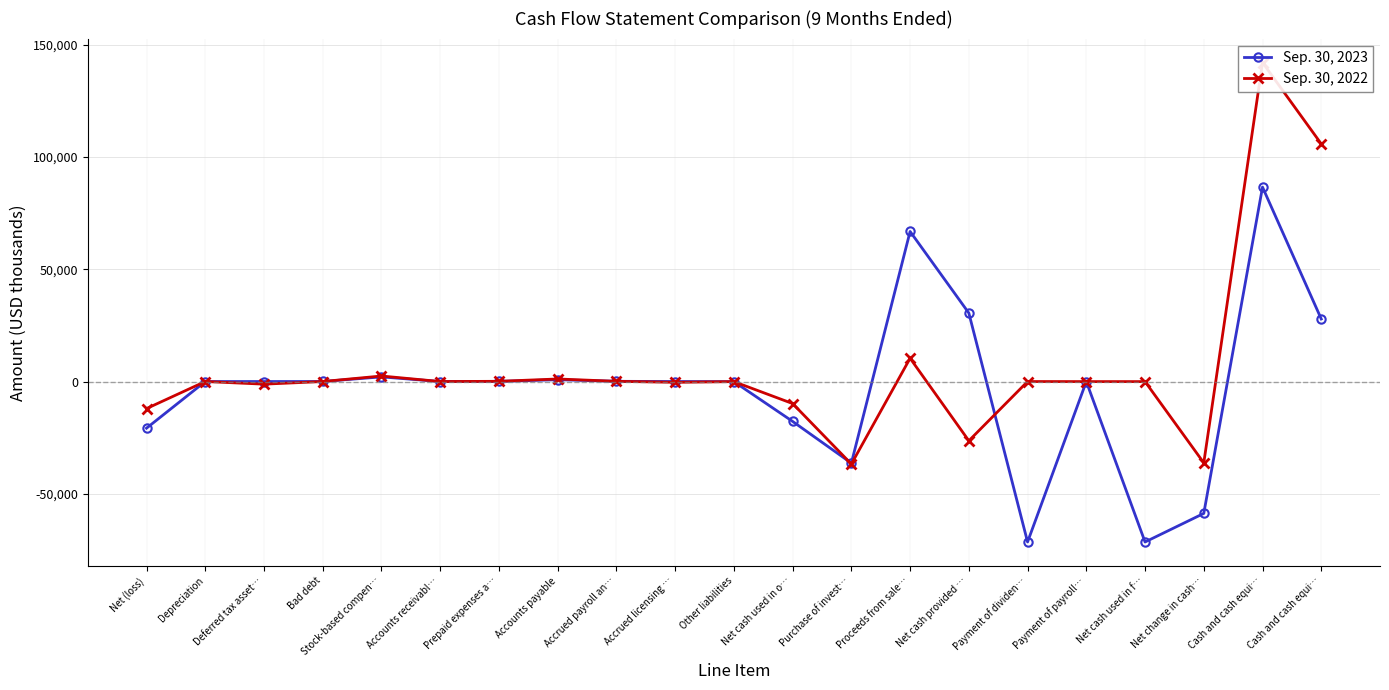

At which label does Sep. 30, 2022 reach its peak?

Cash and cash equi…